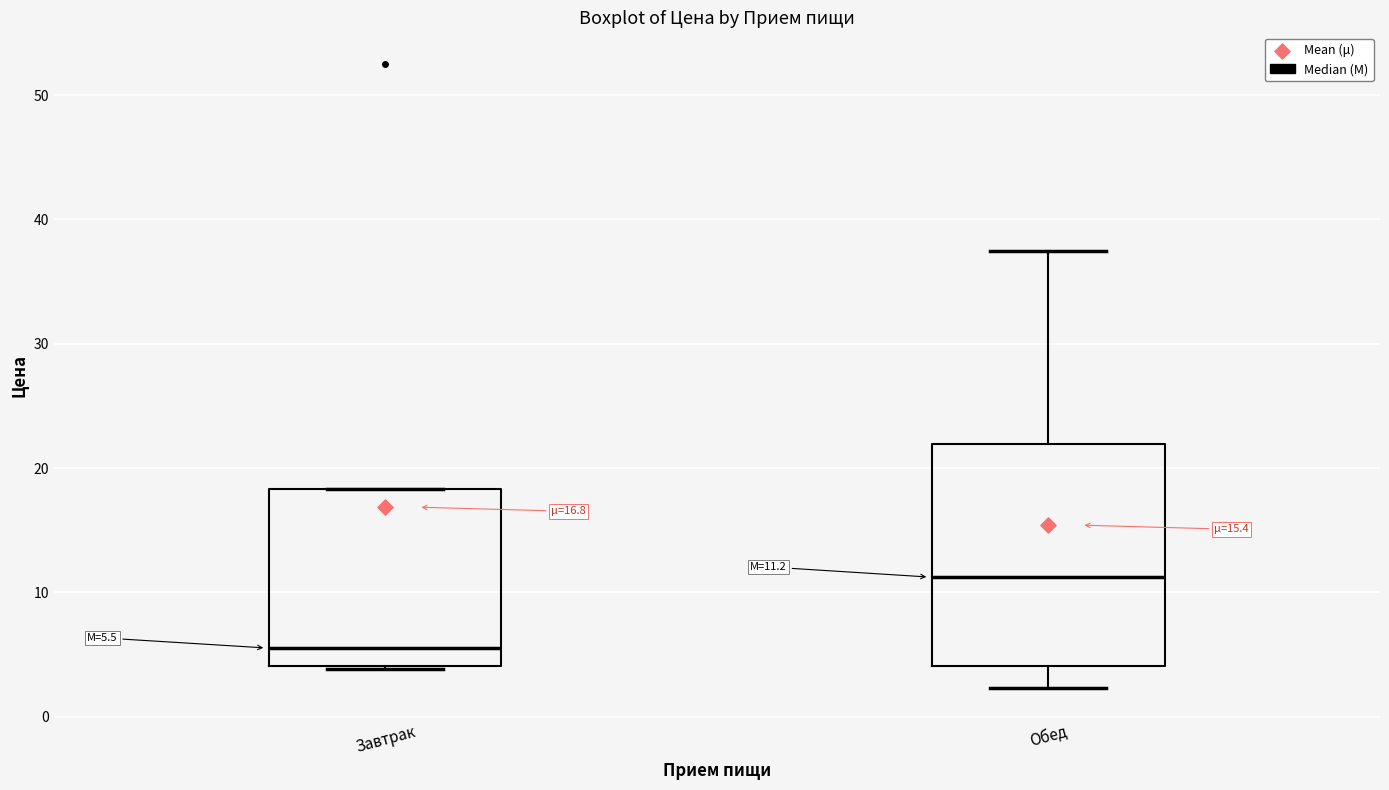

Which box is the tallest, from its lower edge to its upper edge?

Обед